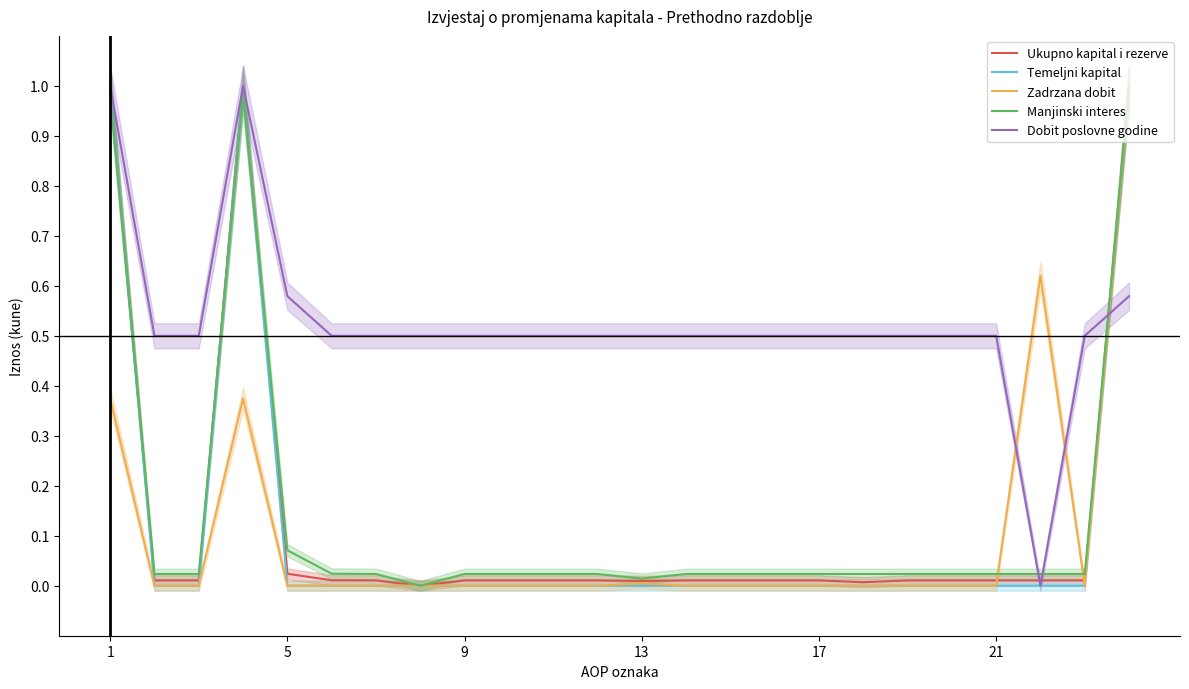

The Temeljni kapital series shows 0.4 at 13. True or false?

False